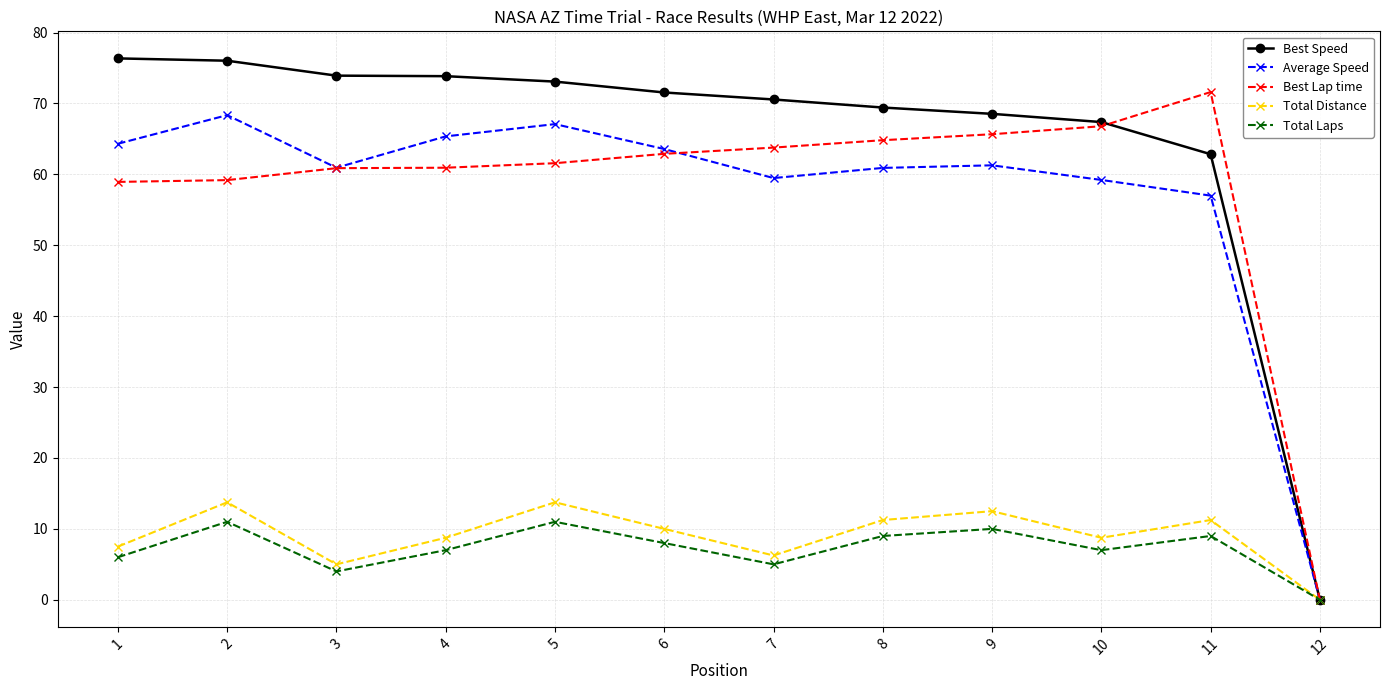

Is the value of Total Laps at 4 greater than the value of Average Speed at 10?

No